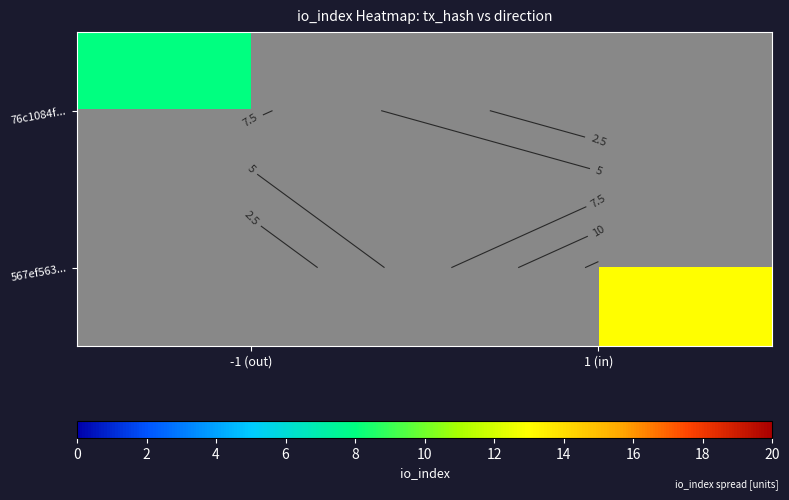

Which category has the lowest value in the 76c1084f... series?

-1 (out)